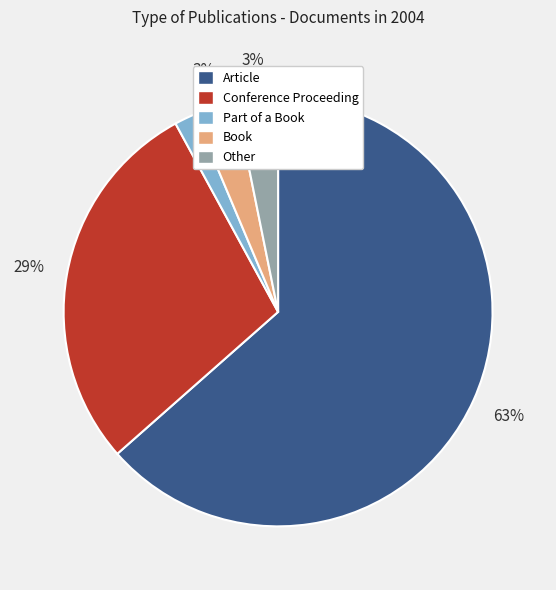

Is the sum of Other and Conference Proceeding greater than half?

No